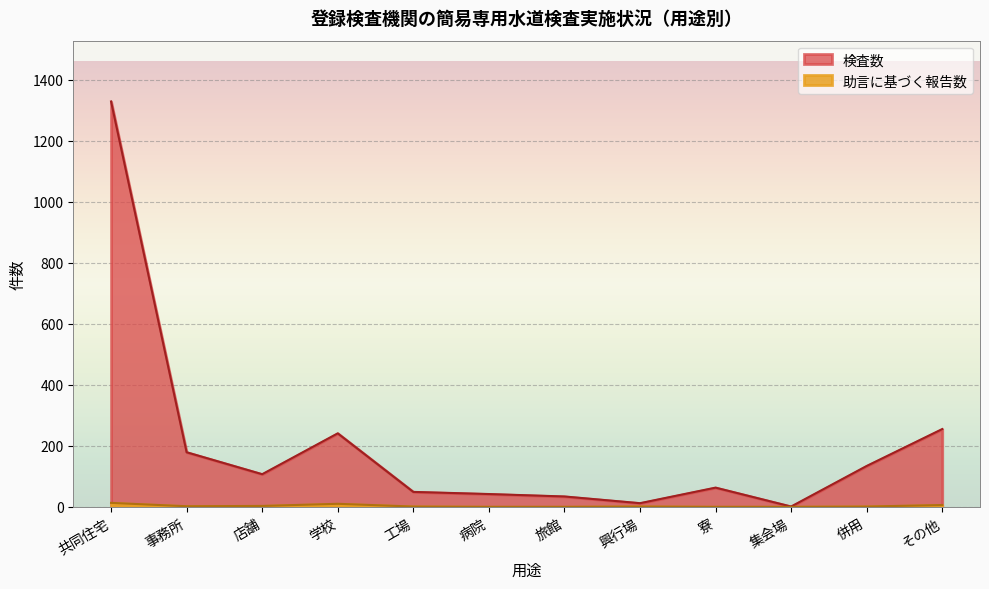

Between 興行場 and 併用, which series saw the biggest shift?

検査数